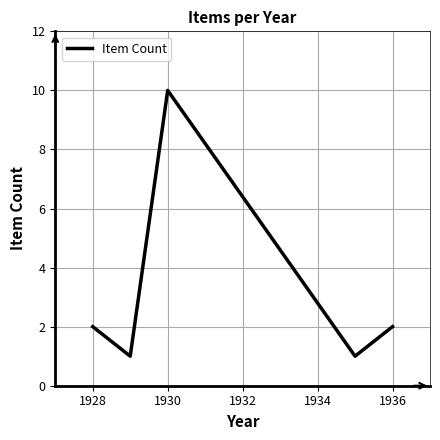

What is the greatest value displayed?

10